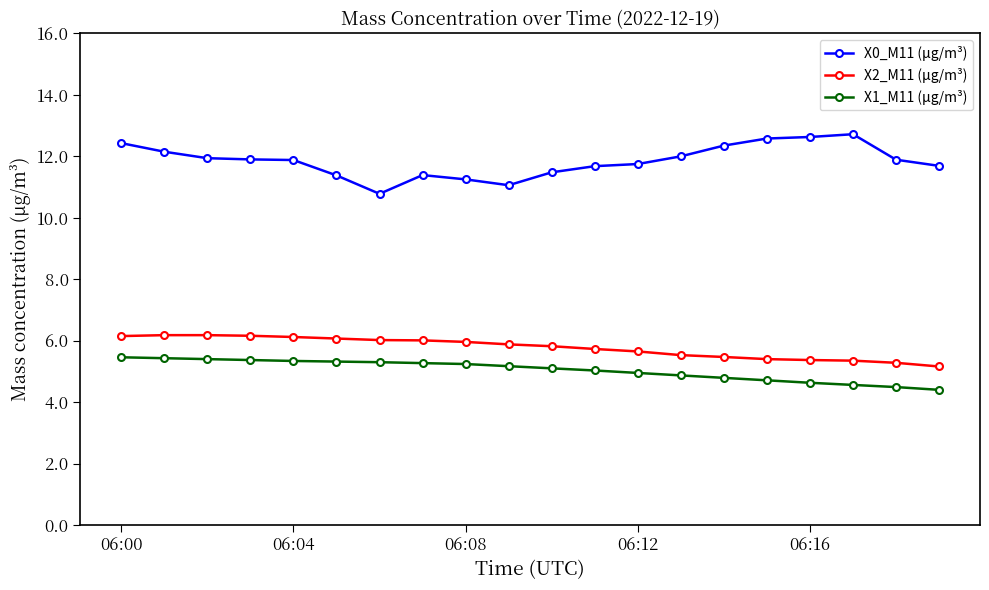

What is the value of the X1_M11 (μg/m³) point at the 18th from the left?

4.6